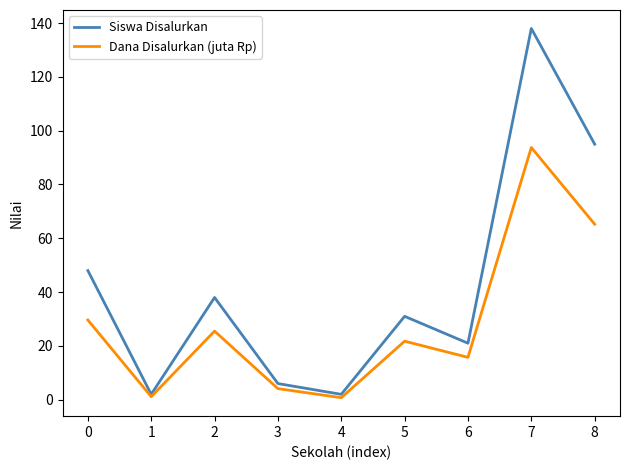

What is the minimum value for Dana Disalurkan (juta Rp)?

0.8